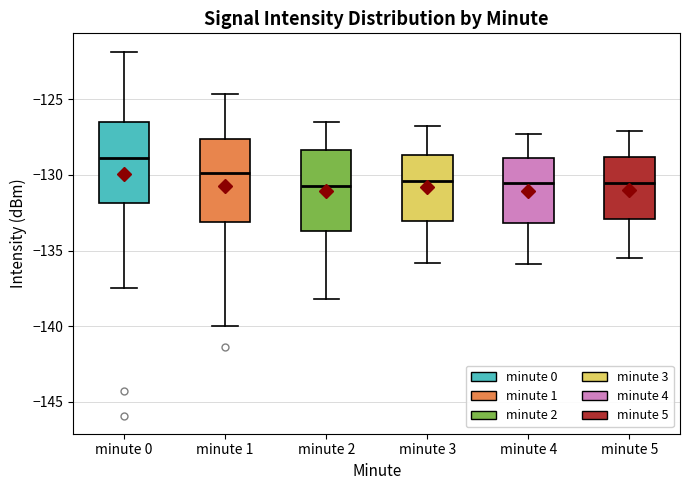

Where does the lower whisker of the box for minute 5 end on the y-axis? The values are not printed on the chart, so give them approximately, as read against the axis.

-135.5